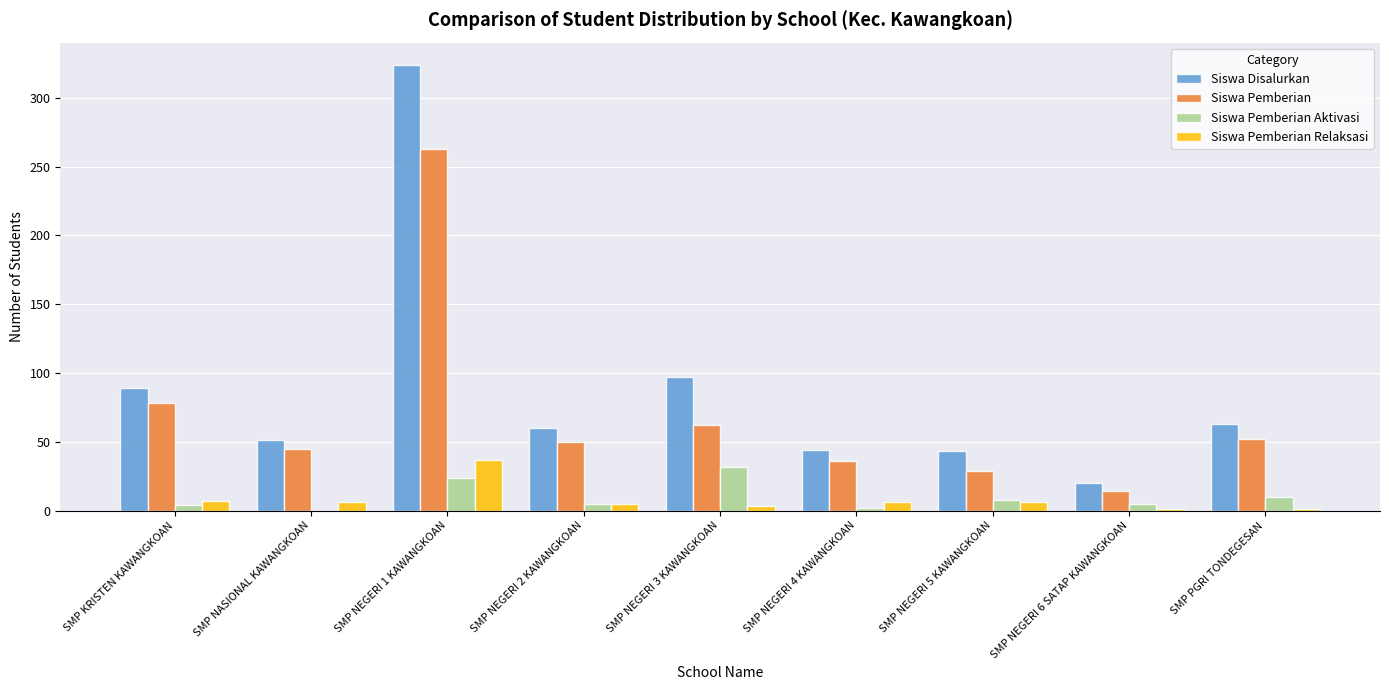

At which label is Siswa Pemberian closest to 138?

SMP KRISTEN KAWANGKOAN